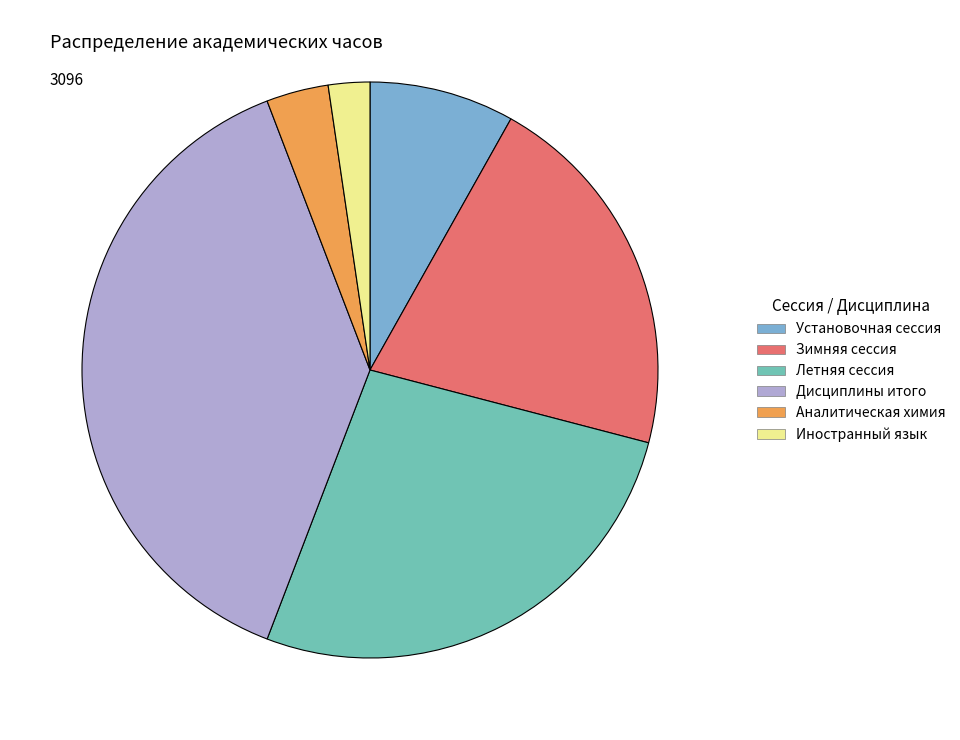

Which category has the smallest portion of the pie?

Иностранный язык